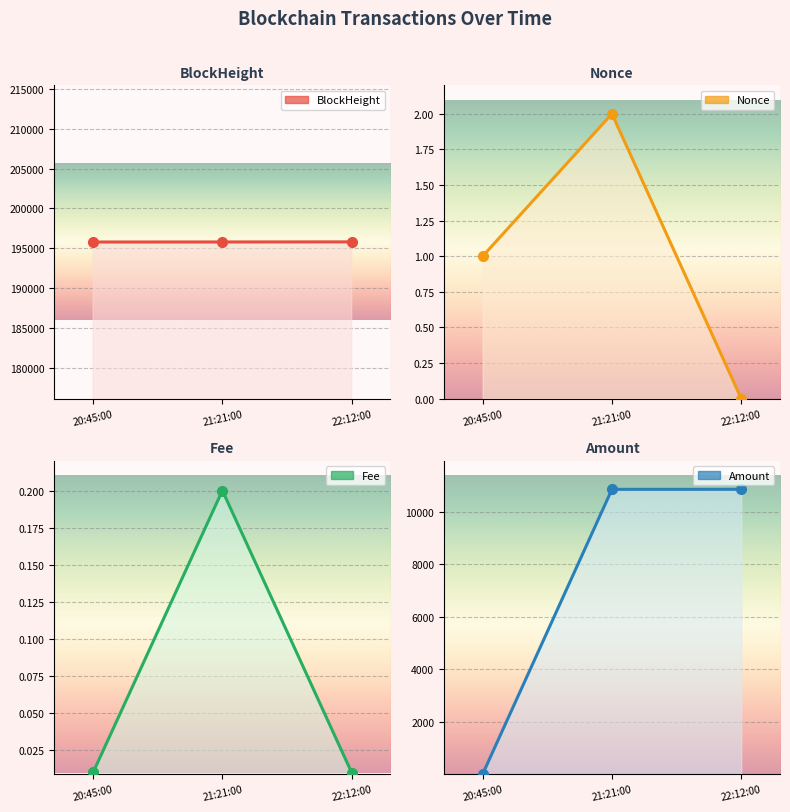

Which series has the largest range (max minus min)?

Amount